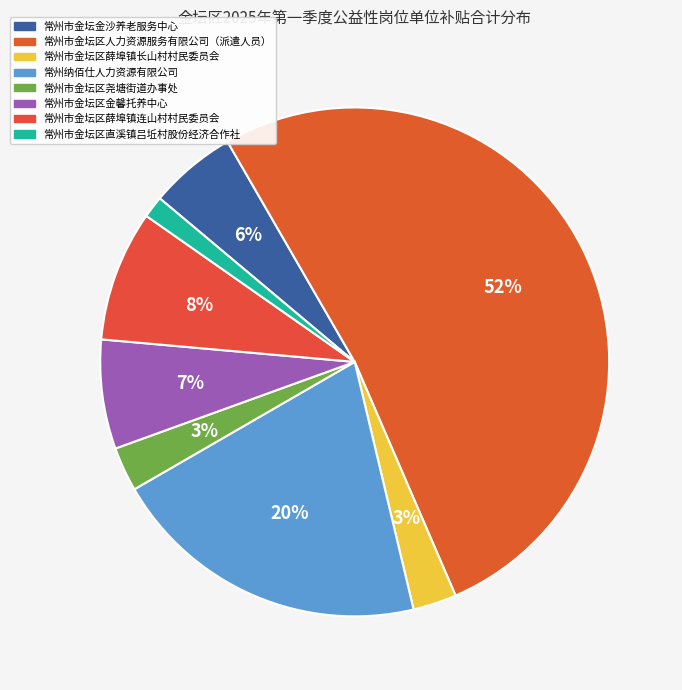

Rank the categories by value from lowest to highest.

常州市金坛区直溪镇吕坵村股份经济合作社, 常州市金坛区薛埠镇长山村村民委员会, 常州市金坛区尧塘街道办事处, 常州市金坛金沙养老服务中心, 常州市金坛区金馨托养中心, 常州市金坛区薛埠镇连山村村民委员会, 常州纳佰仕人力资源有限公司, 常州市金坛区人力资源服务有限公司（派遣人员）